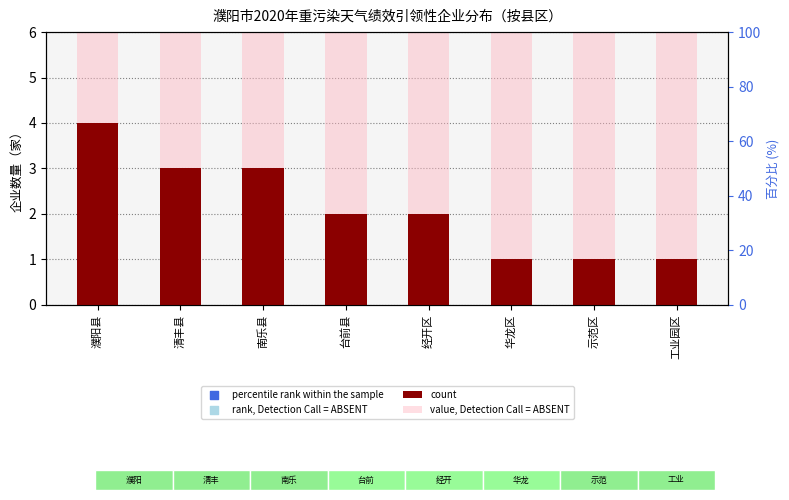

Which series reaches the minimum Y coordinate?

count